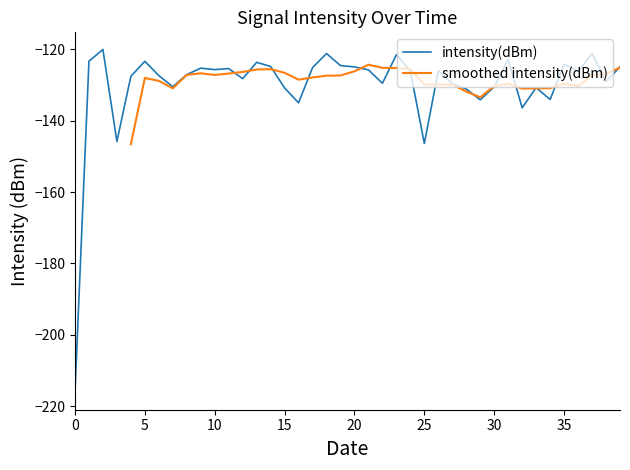

Count the number of categories in the chart.

40